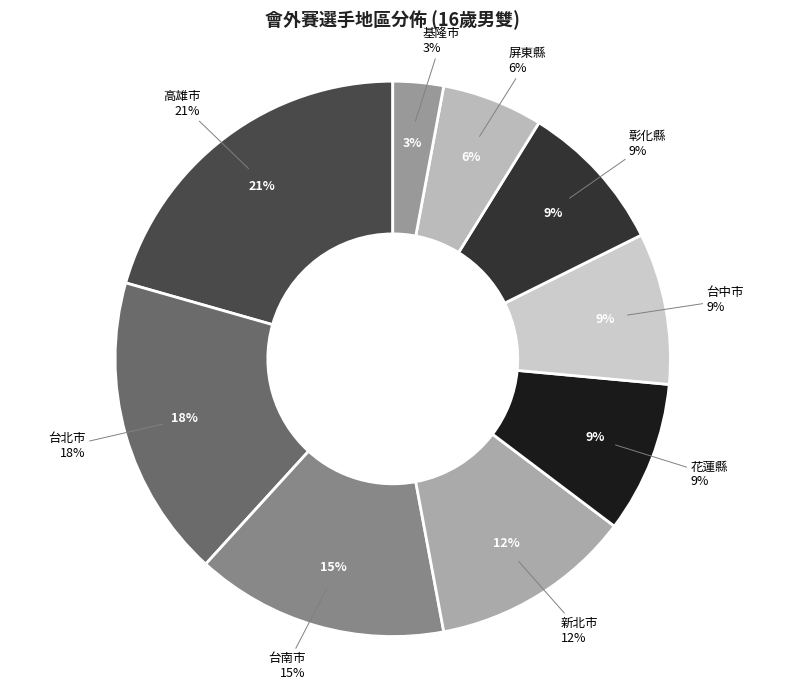

What is the smallest slice in the pie chart?

基隆市